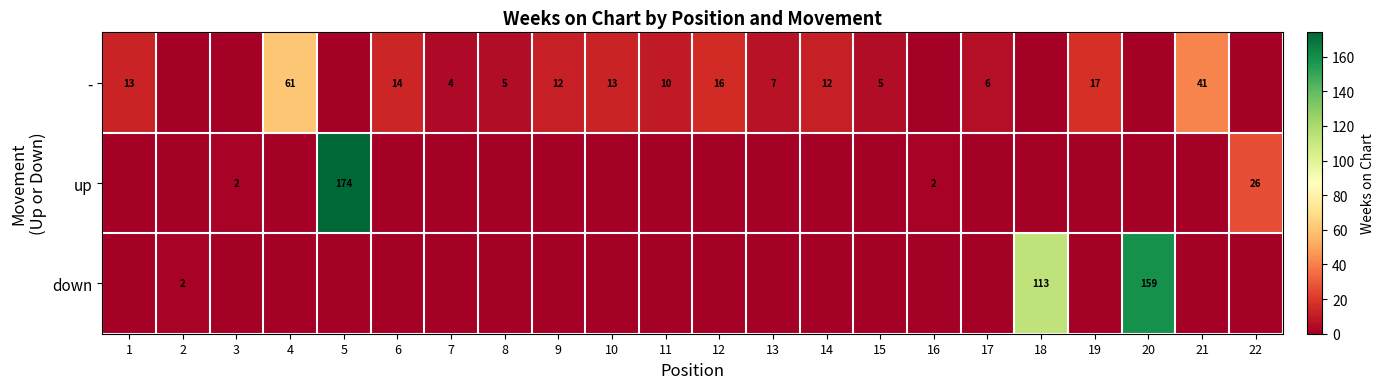

Is it true that - equals 7 at 13?

True